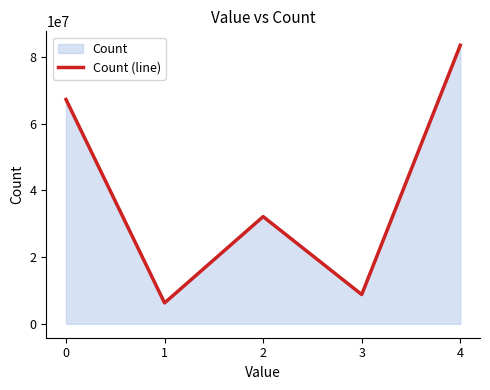

Reading left to right, extract all data points from this chart.

0=67292518	1=6265426	2=32153078	3=8778599	4=83550629